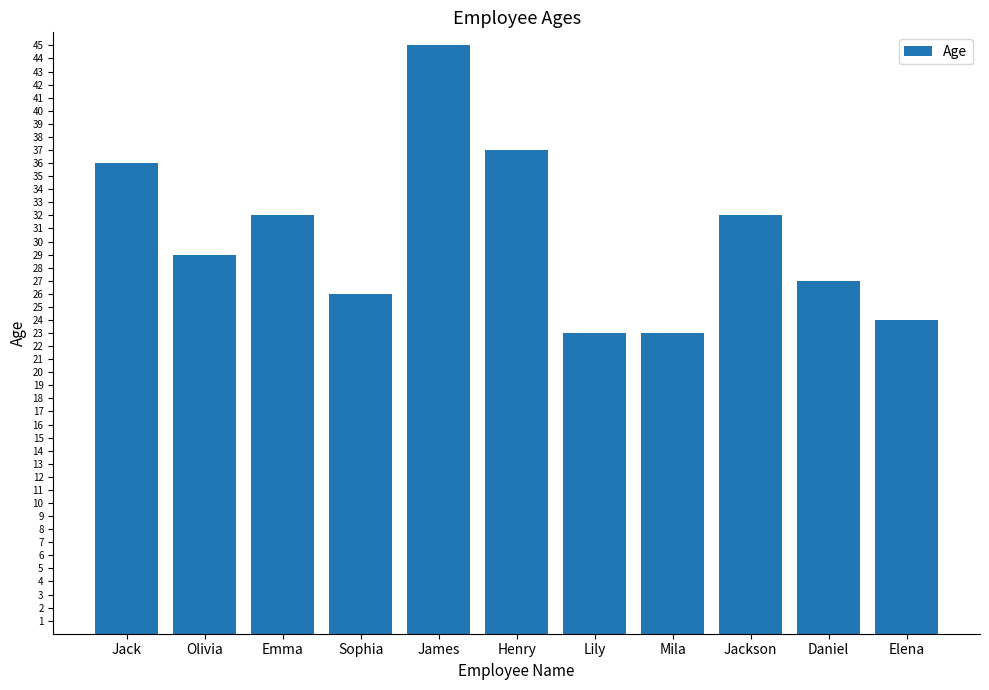

What is the difference between the maximum and second lowest values?

22